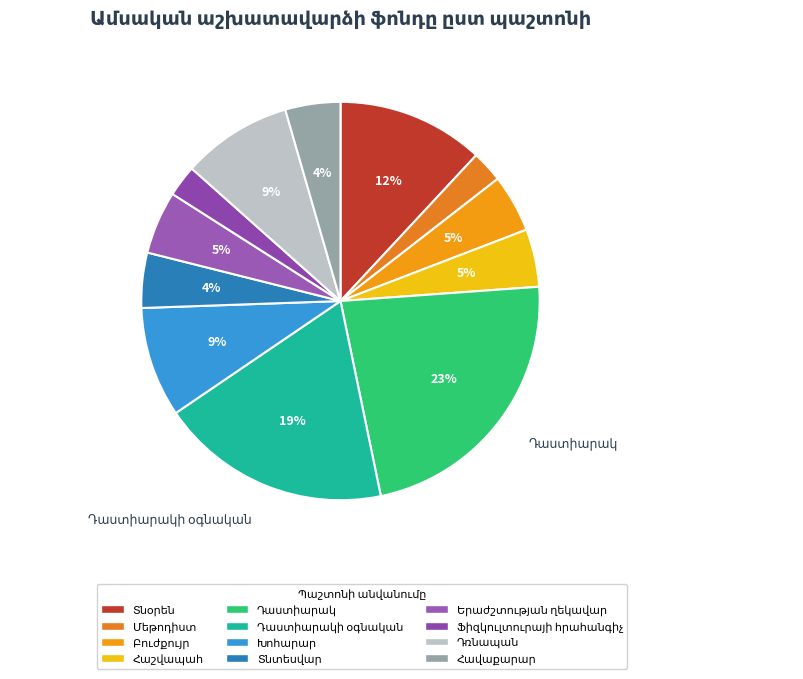

To the nearest percent, what is the difference between the Ֆիզկուլտուրայի հրահանգիչ and Հաշվապահ slice percentages?

2%